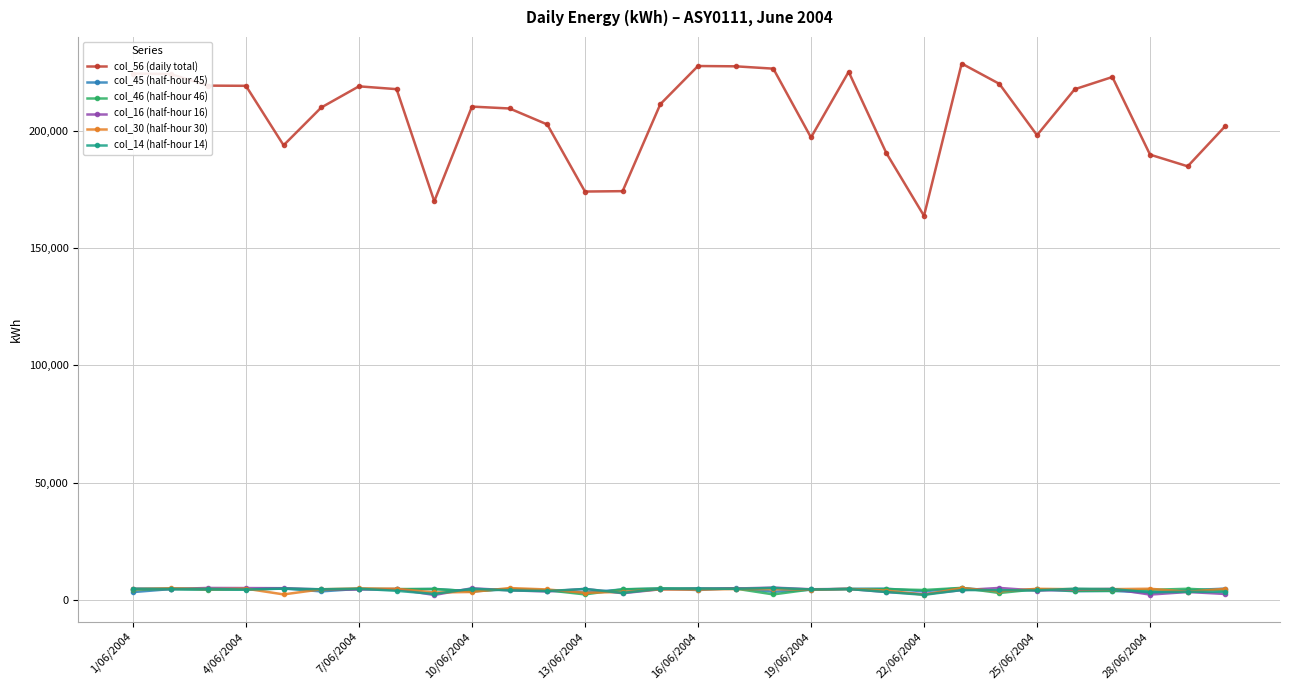

True or false: col_46 (half-hour 46) and col_56 (daily total) cross at least once.

False